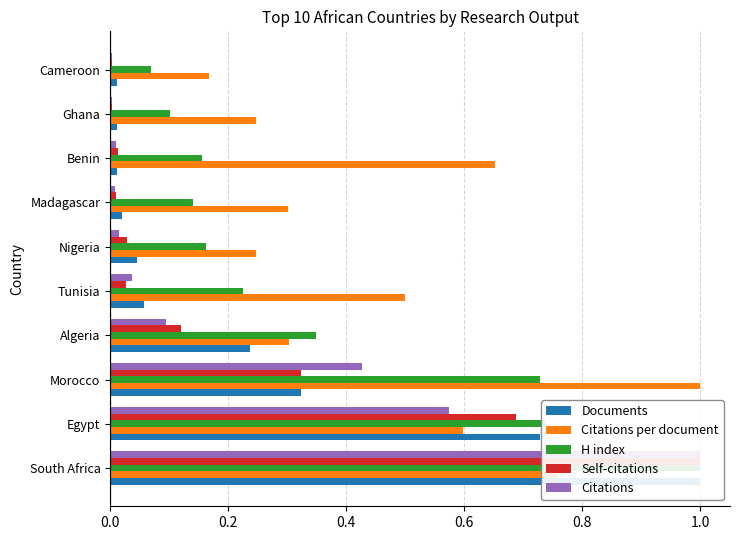

What position from the left is Cameroon?

10